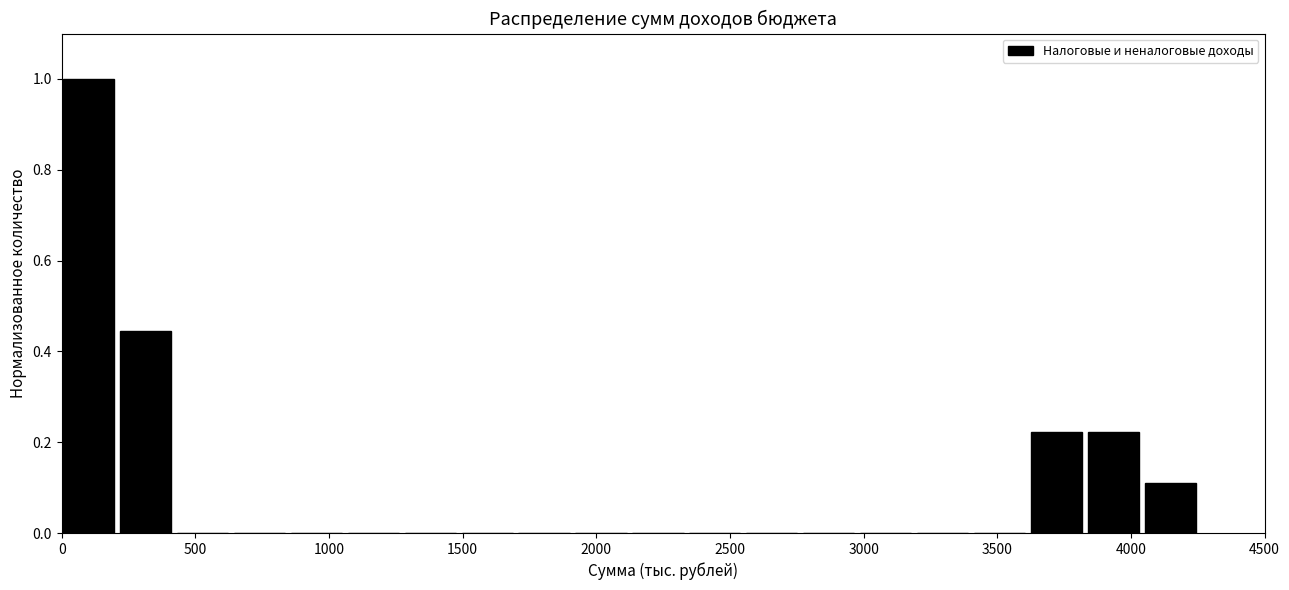

What is the height of the bar covering 4050 to 4250 on the x-axis? Neither the bar edges nor the heights are printed on the chart, so give them approximately, as read against the axes.

0.12